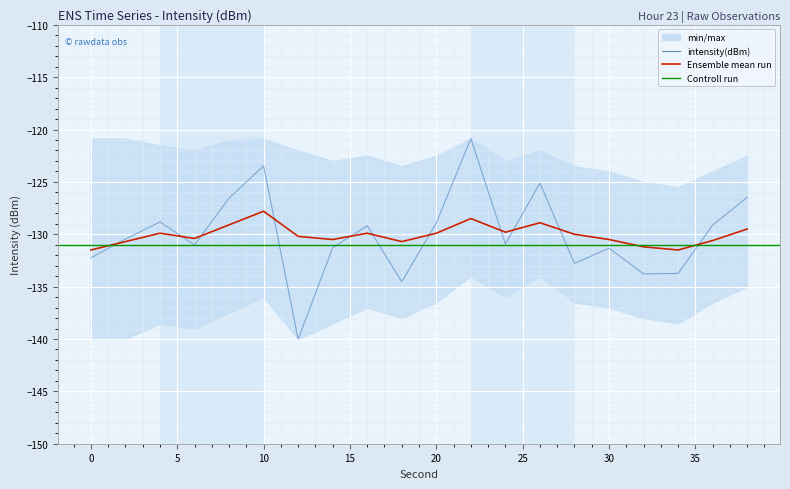

What is the approximate value of rolling_mean at 14?

-130.5